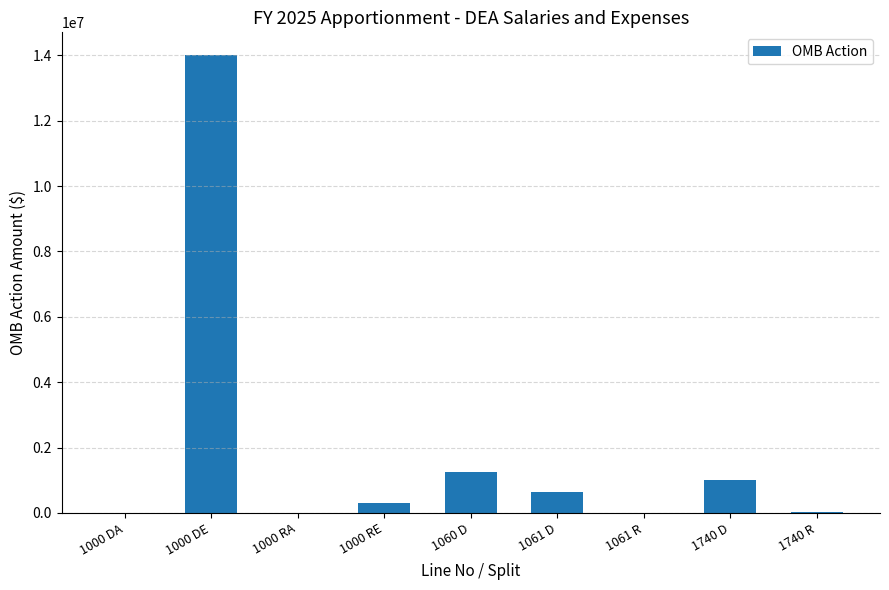

What is the change in value from 1000 DE to 1000 RE?

-13700000